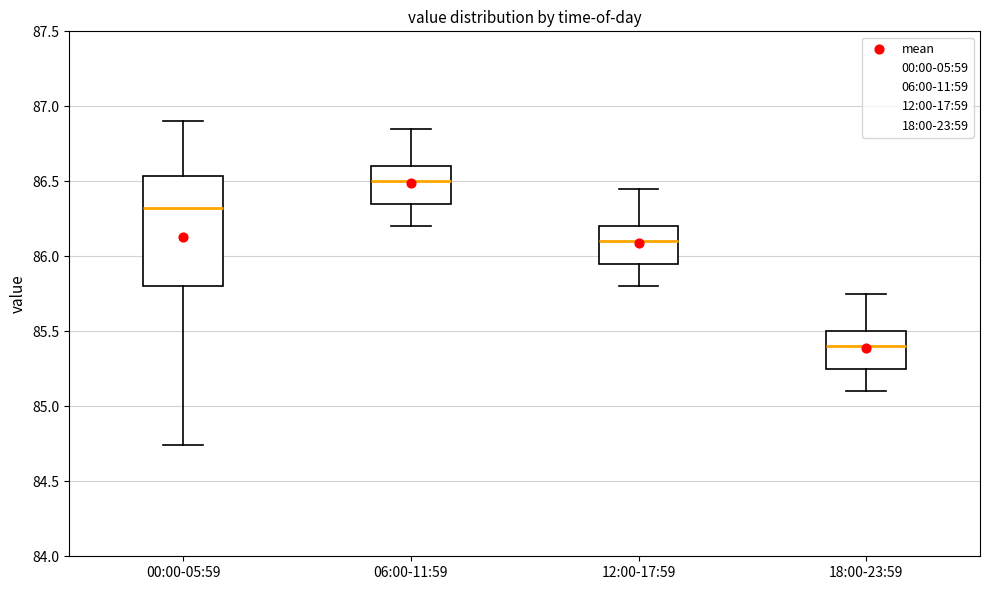

Reading left to right, read every box against the y-axis: the position of its median line, the range the box covers, and the ends of its whiskers. The values are not printed on the chart, so give them approximately, as read against the axis.

00:00-05:59: median 86.30, box 85.80 to 86.55, whiskers 84.75 to 86.90
06:00-11:59: median 86.50, box 86.35 to 86.60, whiskers 86.20 to 86.85
12:00-17:59: median 86.10, box 85.95 to 86.20, whiskers 85.80 to 86.45
18:00-23:59: median 85.40, box 85.25 to 85.50, whiskers 85.10 to 85.75